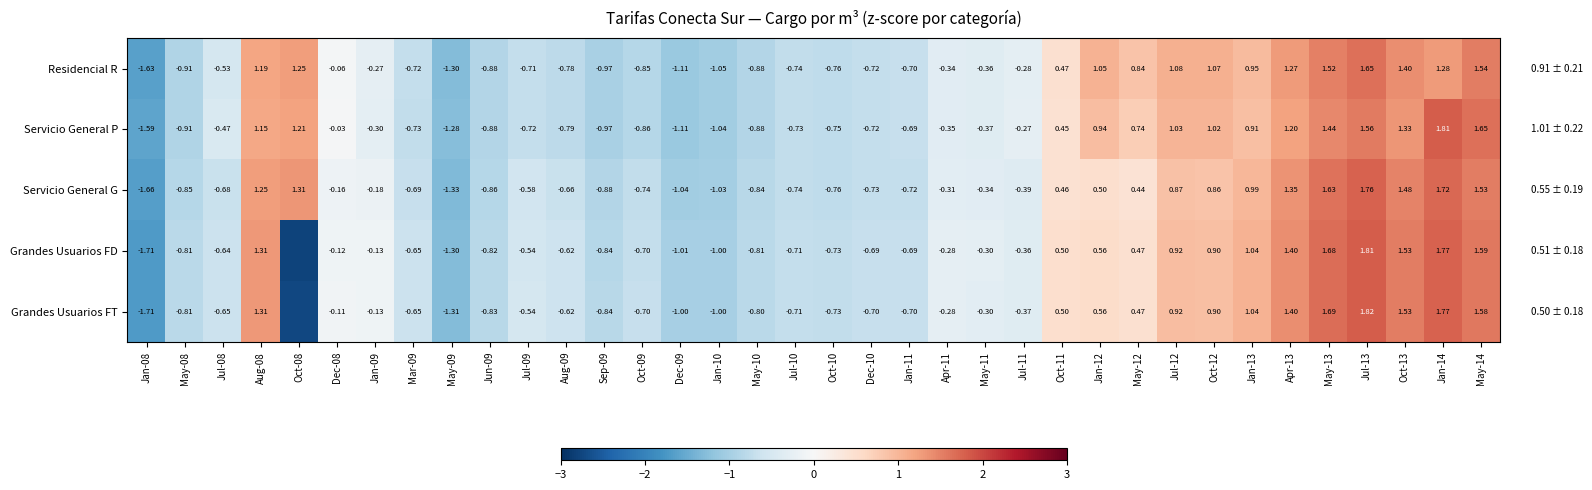

At which category does the chart reach its peak across all series?

Jul-13